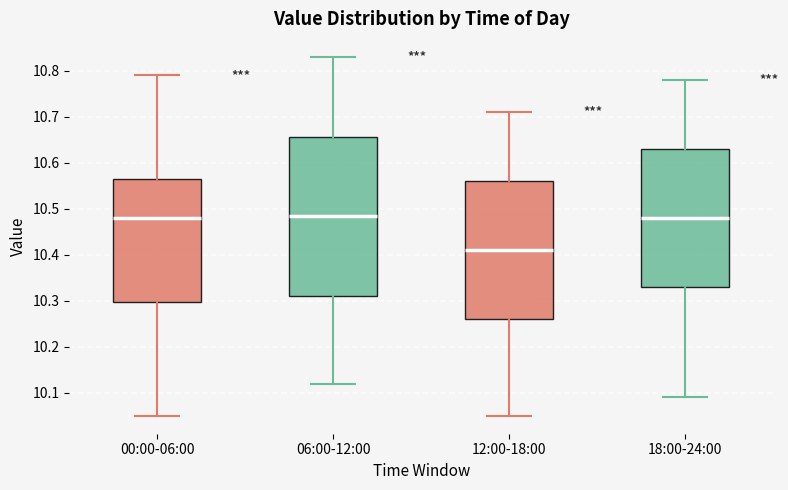

Where does the median line of the box for 18:00-24:00 sit on the y-axis? The values are not printed on the chart, so give them approximately, as read against the axis.

10.48